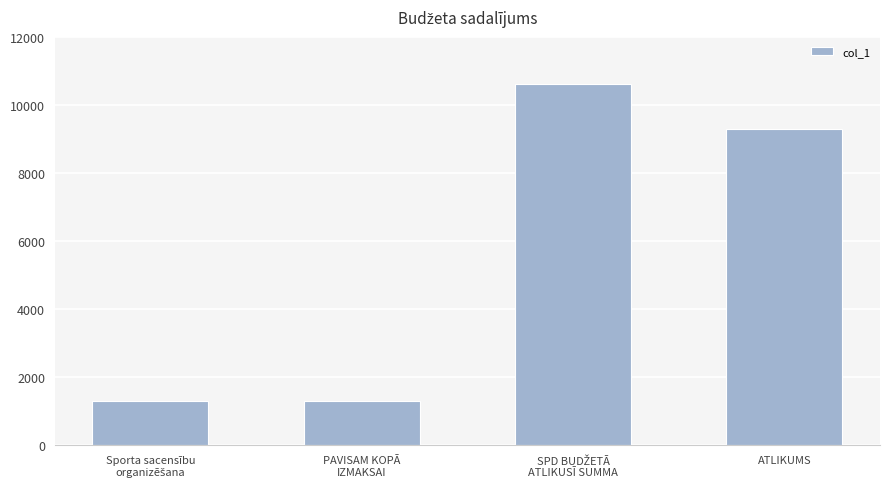

How many bars are there in total?

4